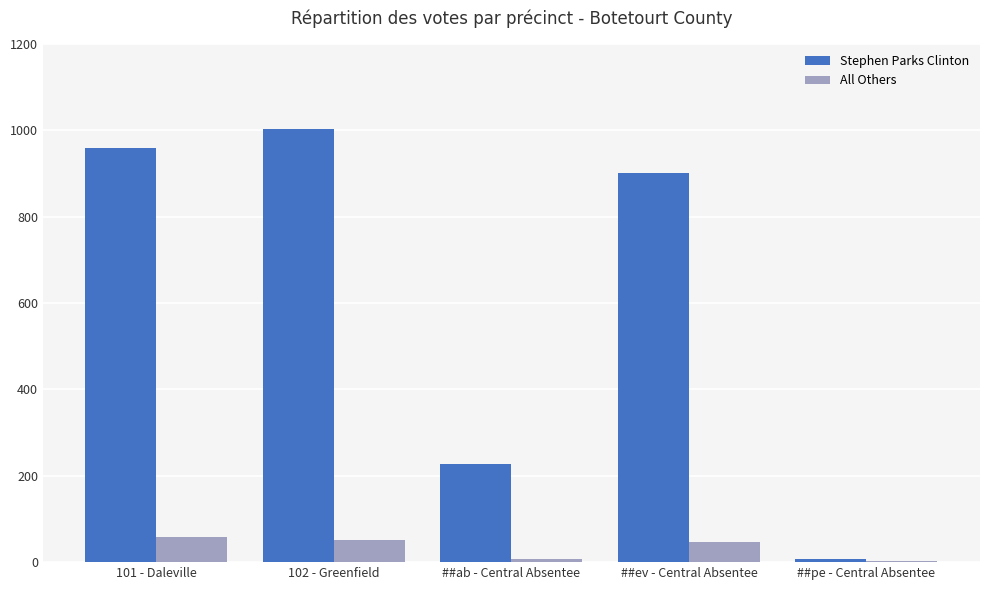

Which label corresponds to the largest value in the chart?

102 - Greenfield